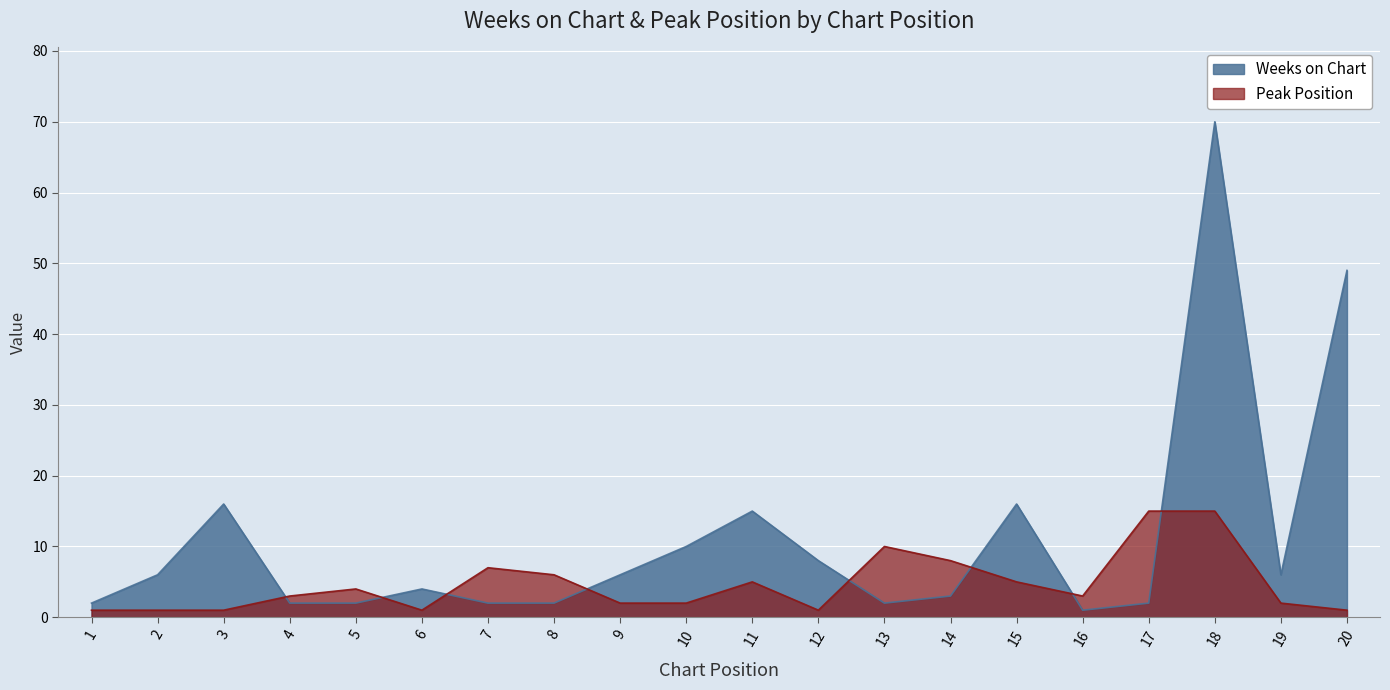

Reading left to right, extract all data points from this chart.

Weeks on Chart: 2	6	16	2	2	4	2	2	6	10	15	8	2	3	16	1	2	70	6	49
Peak Position: 1	1	1	3	4	1	7	6	2	2	5	1	10	8	5	3	15	15	2	1